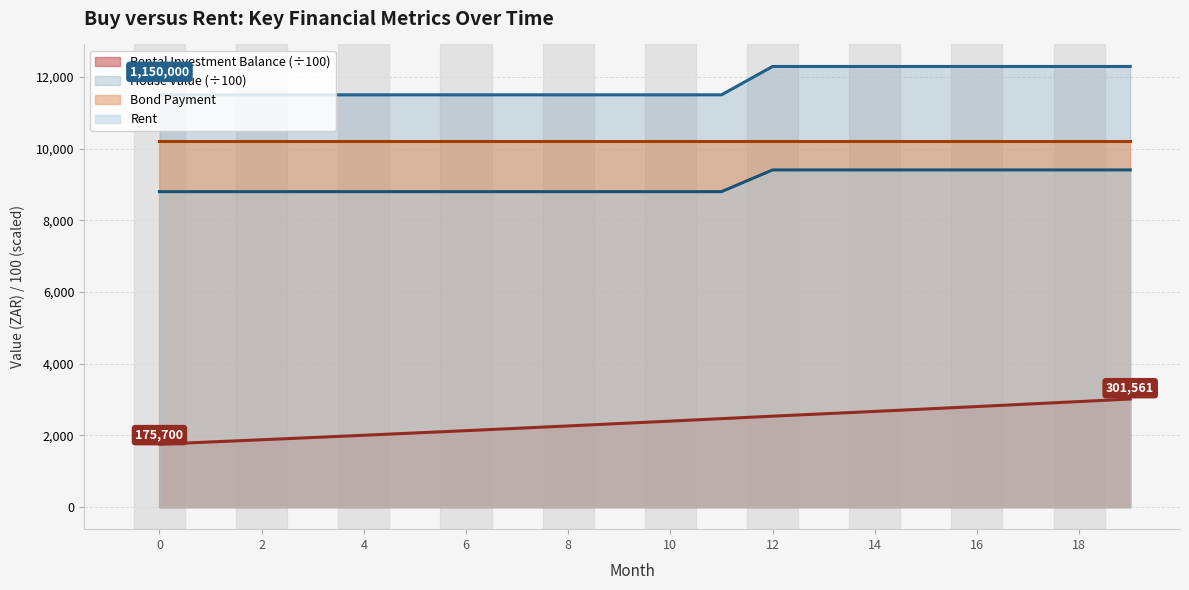

Count the number of categories in the chart.

20